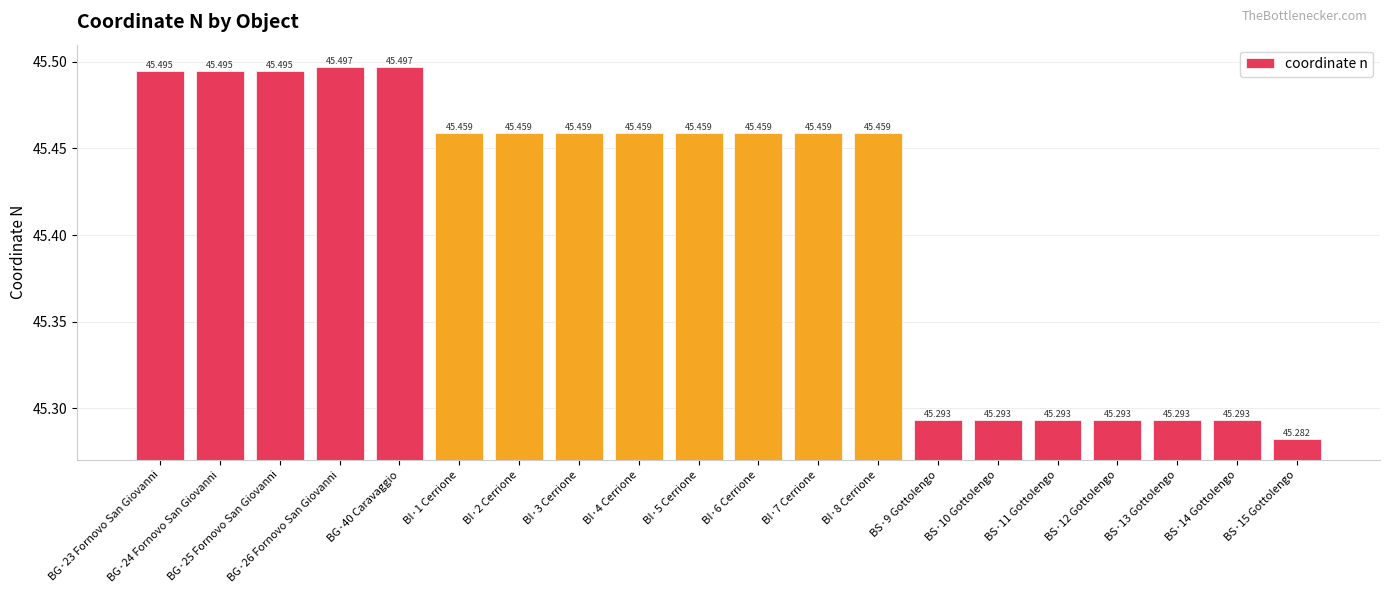

At which category does the chart reach its peak across all series?

BG·26 Fornovo San Giovanni